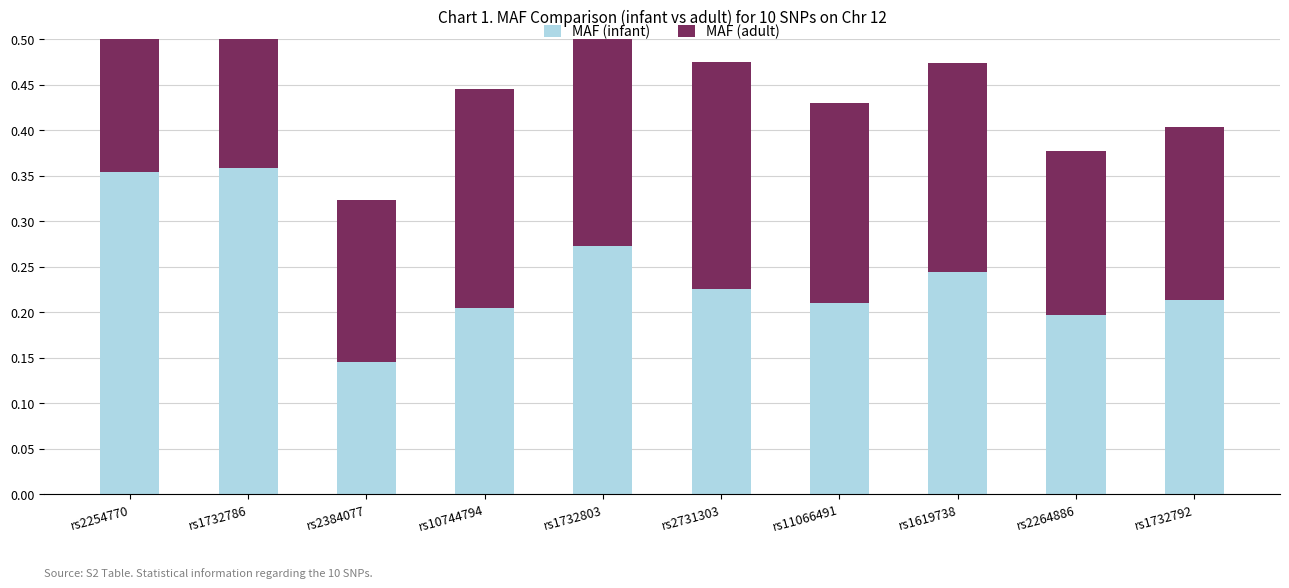

What is the value of the MAF (adult) bar at the 6th from the left?

0.2